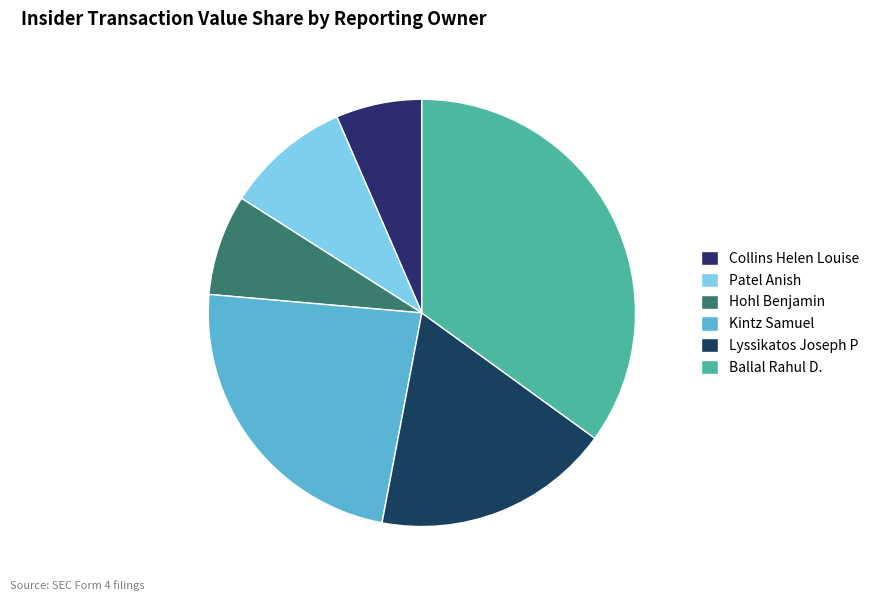

Rank the categories by value from highest to lowest.

Ballal Rahul D., Kintz Samuel, Lyssikatos Joseph P, Patel Anish, Hohl Benjamin, Collins Helen Louise